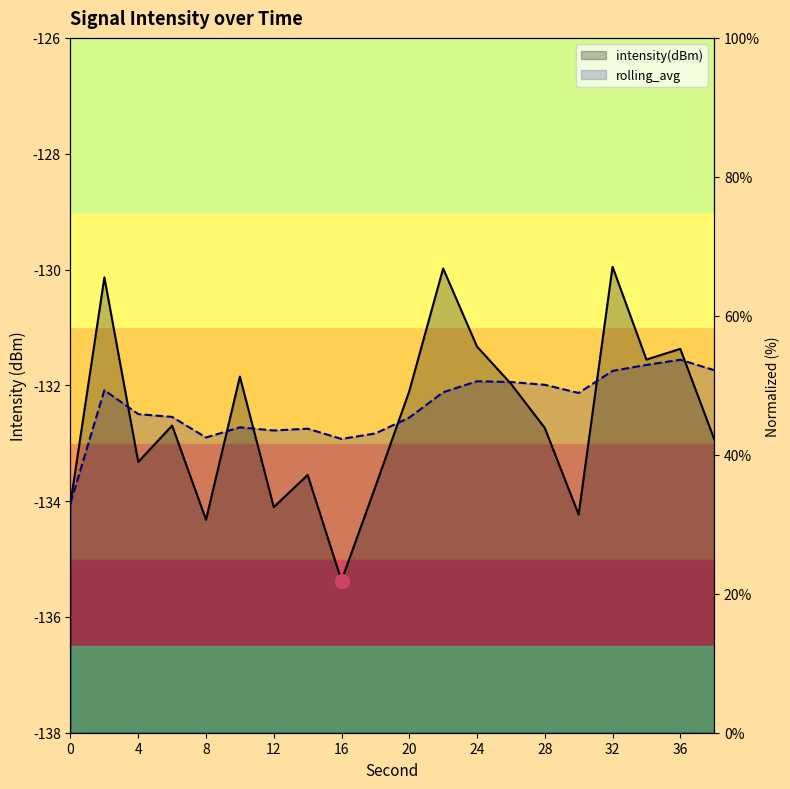

How many series are shown in this chart?

2